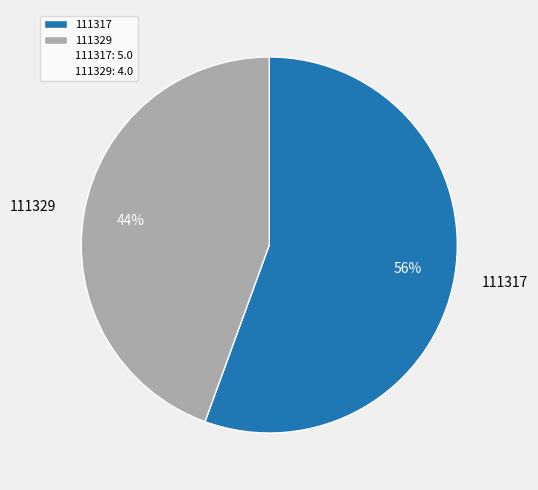

To the nearest percent, what percentage of the pie is 111317?

56%